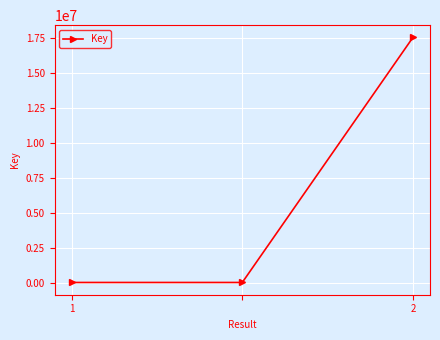

What is the greatest value displayed?

17524670